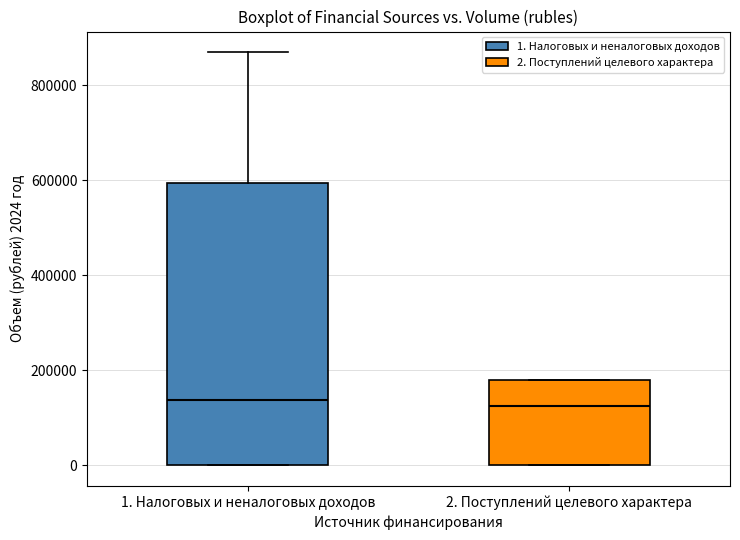

Where is the upper edge of the box for 1. Налоговых и неналоговых доходов on the y-axis? The values are not printed on the chart, so give them approximately, as read against the axis.

600000